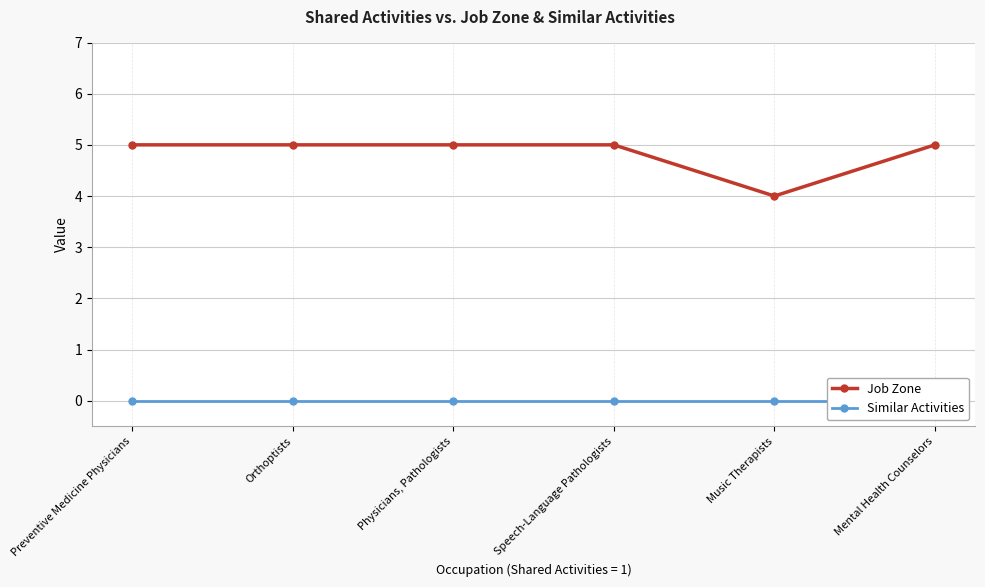

At how many categories does at least one series exceed 1?

6